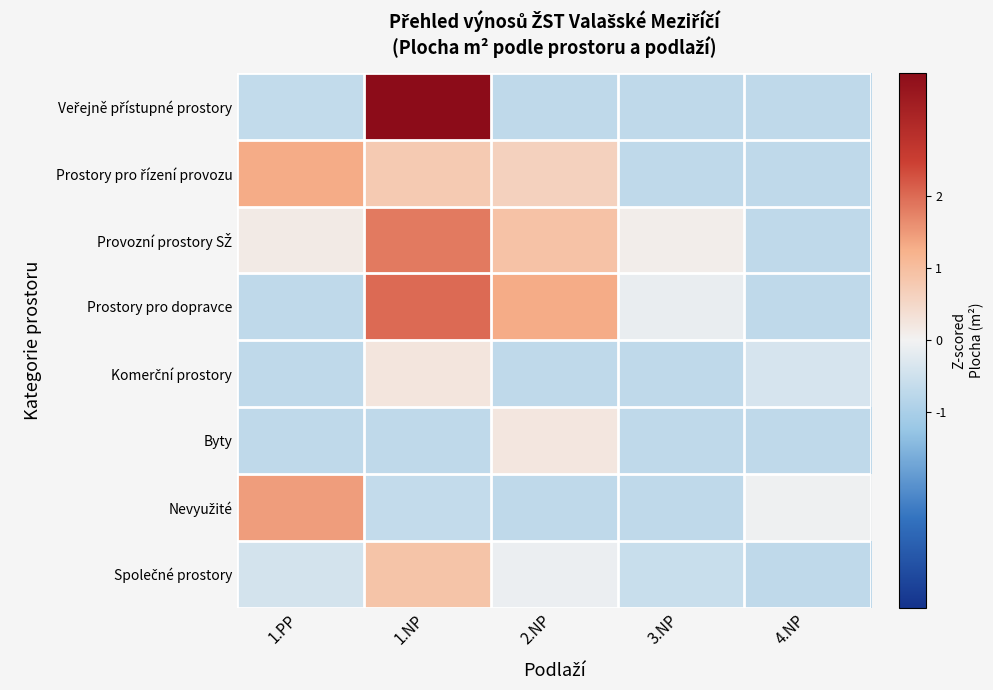

How many distinct data groups are displayed?

8